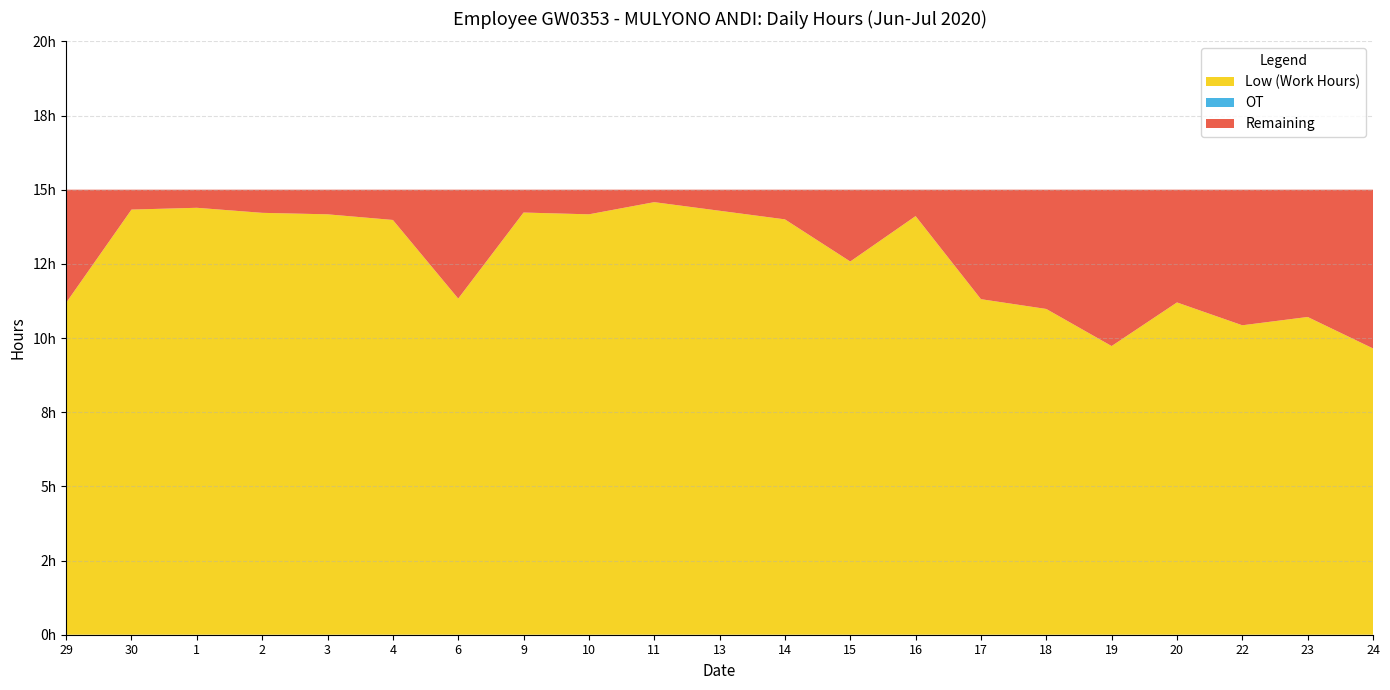

Reading right to left, extract all data points from this chart.

Low: 9.7	10.7	10.4	11.2	9.7	11.0	11.3	14.1	12.6	14.0	14.3	14.6	14.2	14.2	11.3	14.0	14.2	14.2	14.4	14.3	11.2
OT: 0.0	0.0	0.0	0.0	0.0	0.0	0.0	0.0	0.0	0.0	0.0	0.0	0.0	0.0	0.0	0.0	0.0	0.0	0.0	0.0	0.0
Extra: 5.3	4.3	4.6	3.8	5.3	4.0	3.7	0.9	2.4	1.0	0.7	0.4	0.8	0.8	3.7	1.0	0.8	0.8	0.6	0.7	3.8